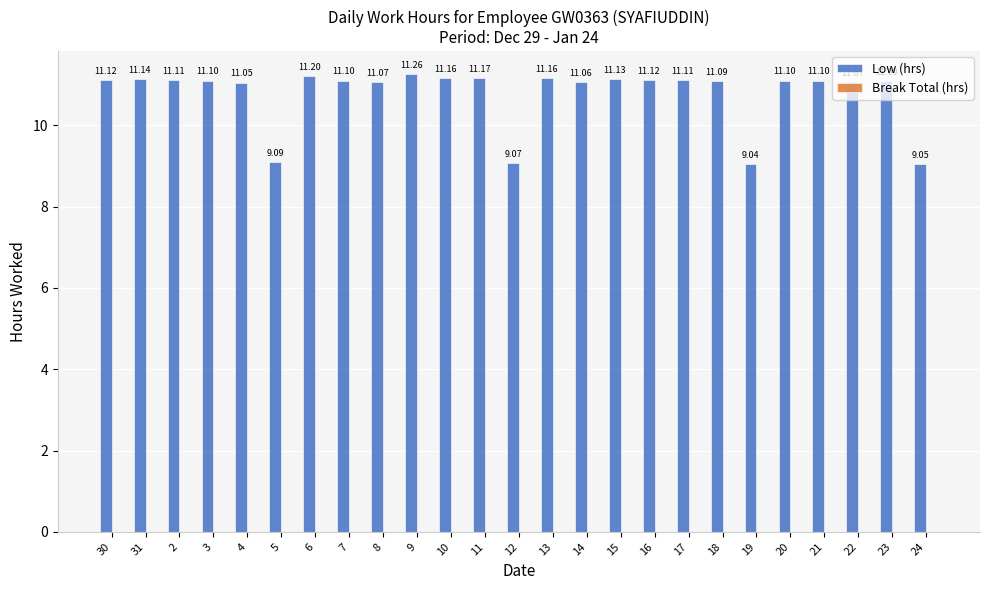

What is the average value?

10.8